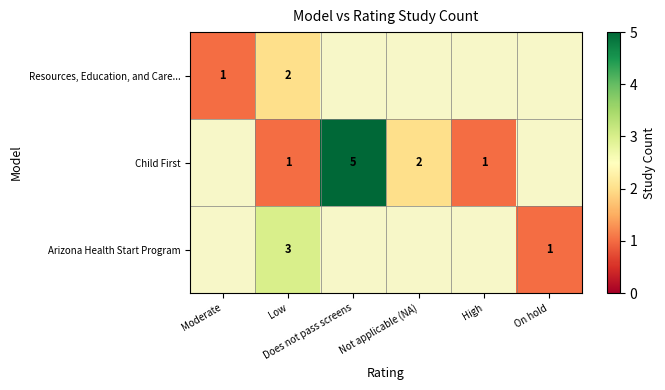

How many values in Arizona Health Start Program are above zero?

2